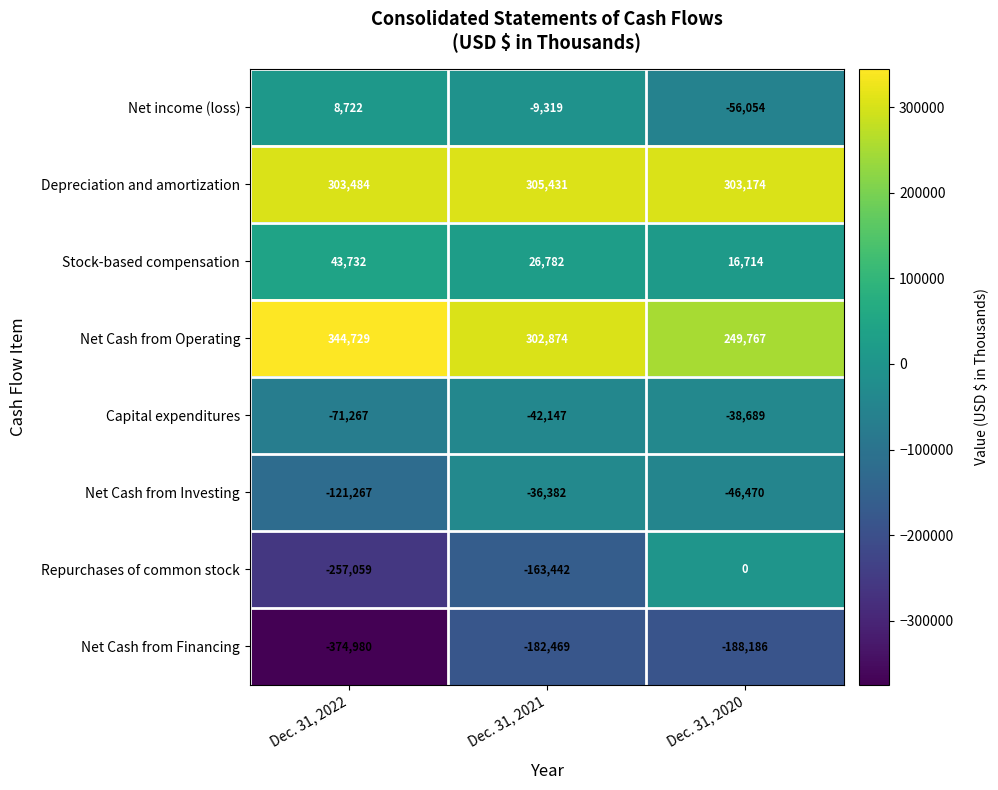

Reading left to right, list all the values displayed in this chart.

Net income (loss): Dec. 31, 2022=8722	Dec. 31, 2021=-9319	Dec. 31, 2020=-56054
Depreciation and amortization: Dec. 31, 2022=303484	Dec. 31, 2021=305431	Dec. 31, 2020=303174
Stock-based compensation: Dec. 31, 2022=43732	Dec. 31, 2021=26782	Dec. 31, 2020=16714
Net Cash from Operating: Dec. 31, 2022=344729	Dec. 31, 2021=302874	Dec. 31, 2020=249767
Capital expenditures: Dec. 31, 2022=-71267	Dec. 31, 2021=-42147	Dec. 31, 2020=-38689
Net Cash from Investing: Dec. 31, 2022=-121267	Dec. 31, 2021=-36382	Dec. 31, 2020=-46470
Repurchases of common stock: Dec. 31, 2022=-257059	Dec. 31, 2021=-163442	Dec. 31, 2020=0
Net Cash from Financing: Dec. 31, 2022=-374980	Dec. 31, 2021=-182469	Dec. 31, 2020=-188186